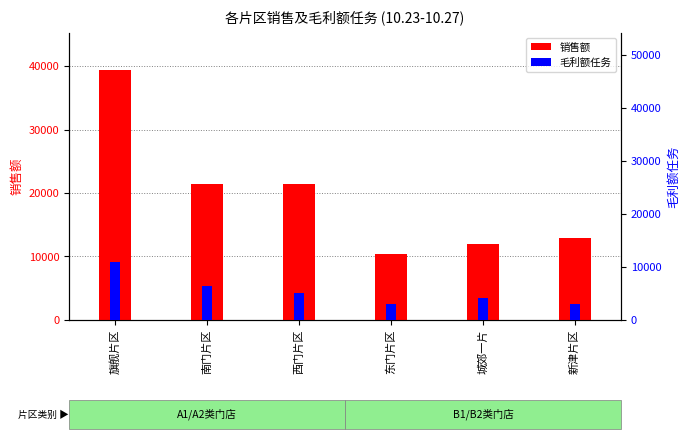

Where is 毛利额任务 nearest to the value 6950?

南门片区